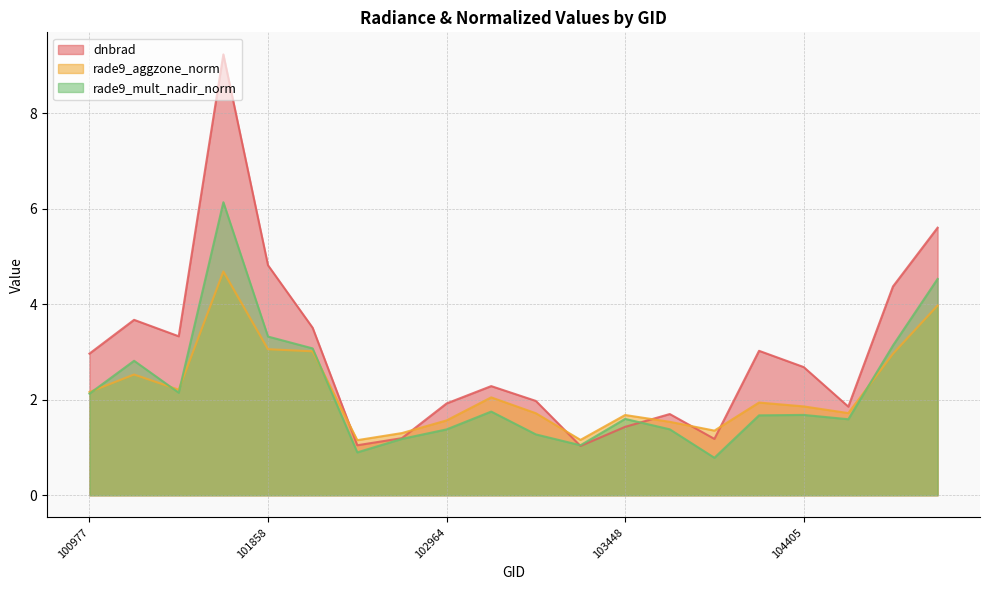

How many intersections are there between rade9_mult_nadir_norm and dnbrad?

2